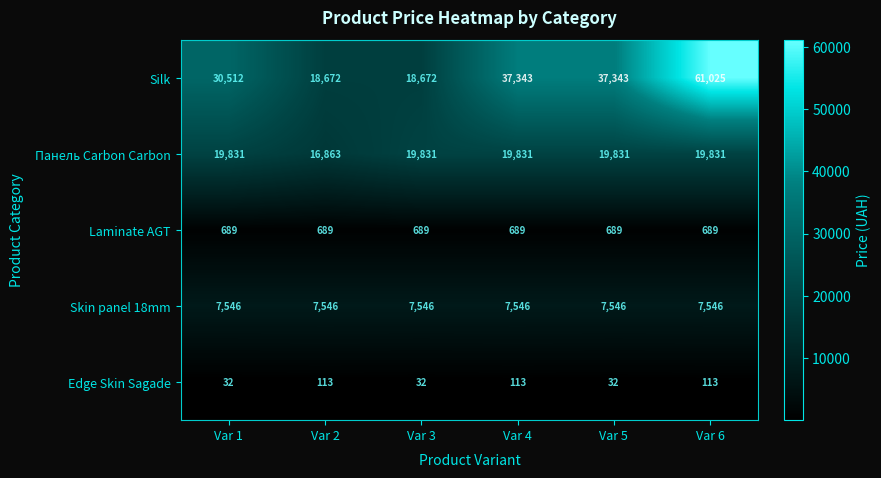

Rank the series at Var 2 from highest to lowest value.

Silk, Панель Carbon Carbon, Skin panel 18mm, Laminate AGT, Edge Skin Sagade